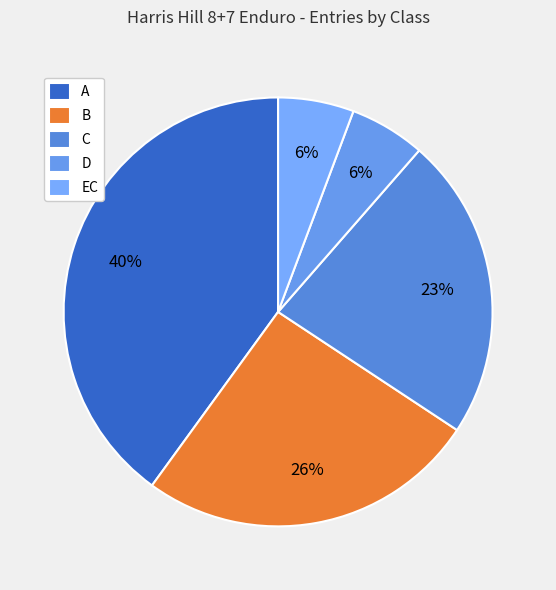

To the nearest percent, what portion does C represent?

23%